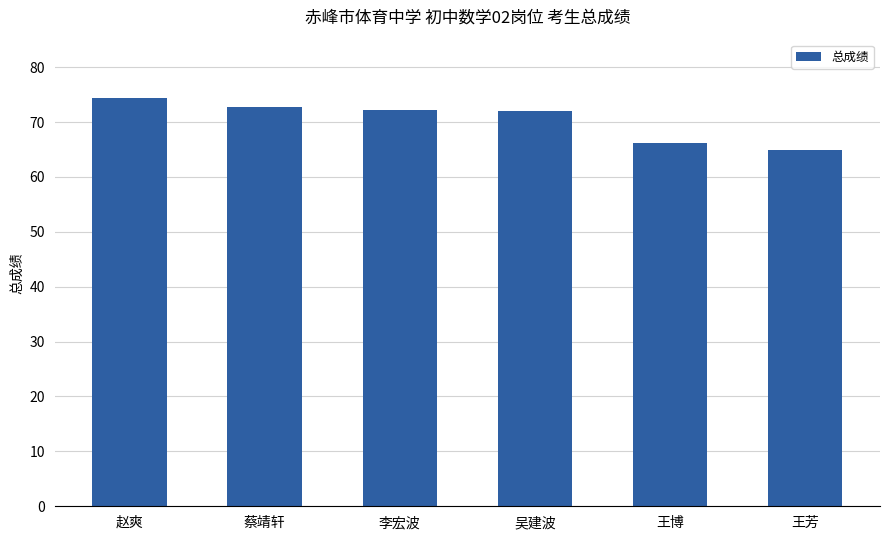

Approximately how many times larger is the value at 蔡靖轩 compared to 李宏波?

1.0